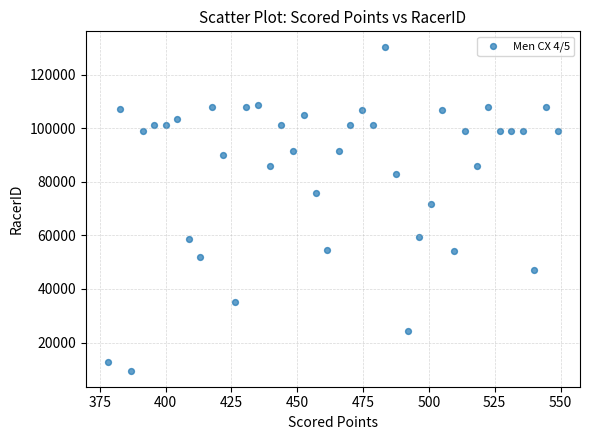

What is the range of Y values (max minus min)?

120685